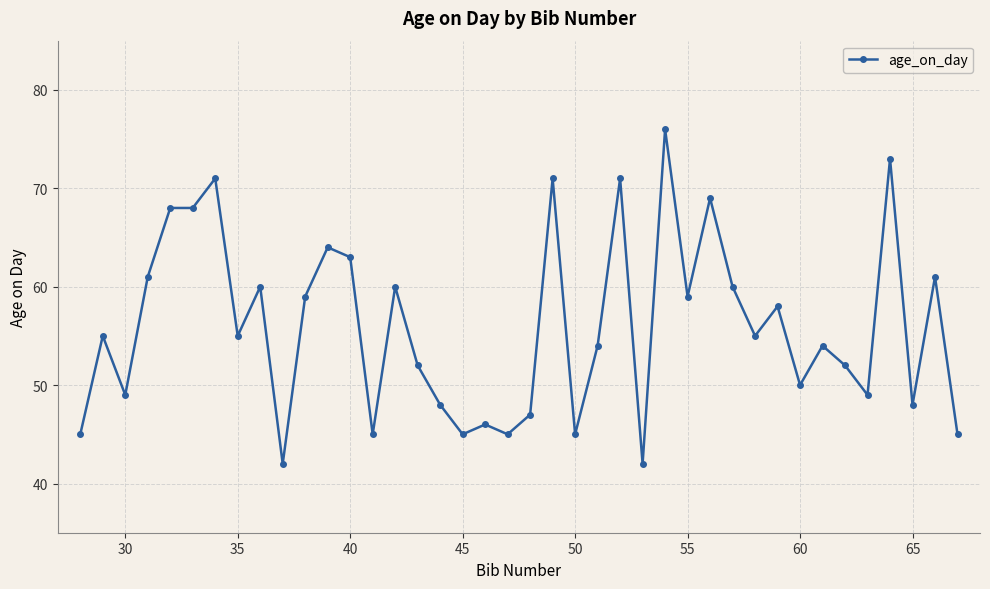

What is the difference between the second highest and second lowest values?

31